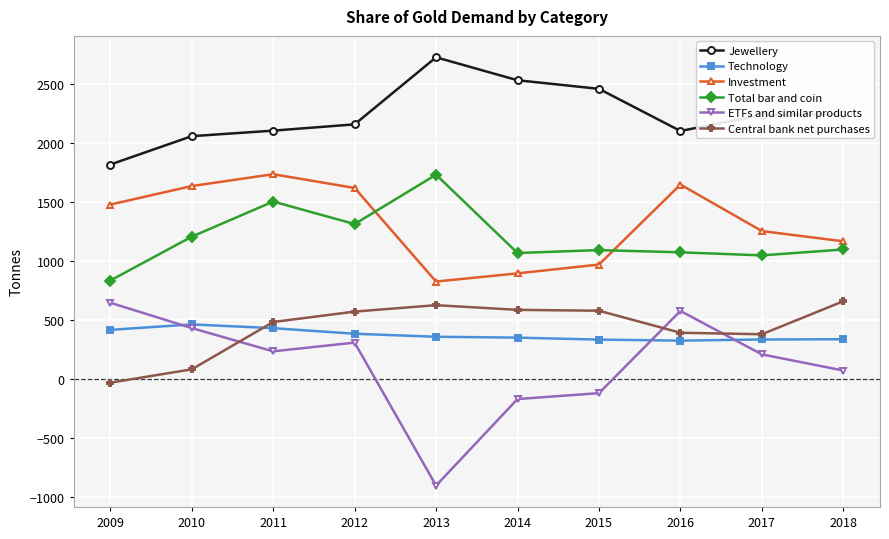

True or false: ETFs and similar products has a value of -172.6 at 2014.

True